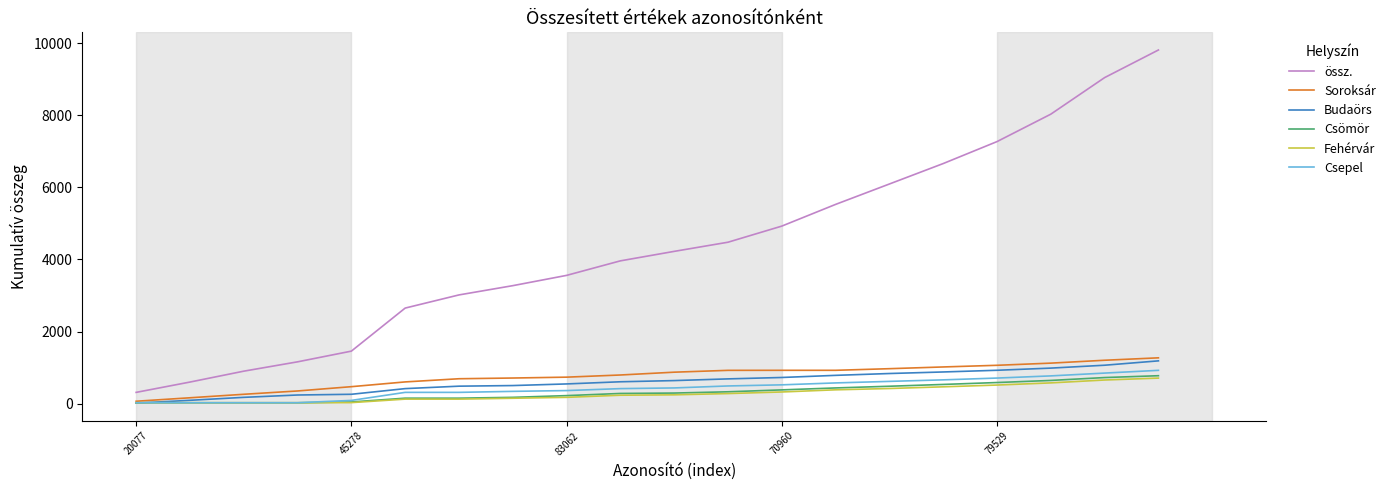

How many distinct data groups are displayed?

6